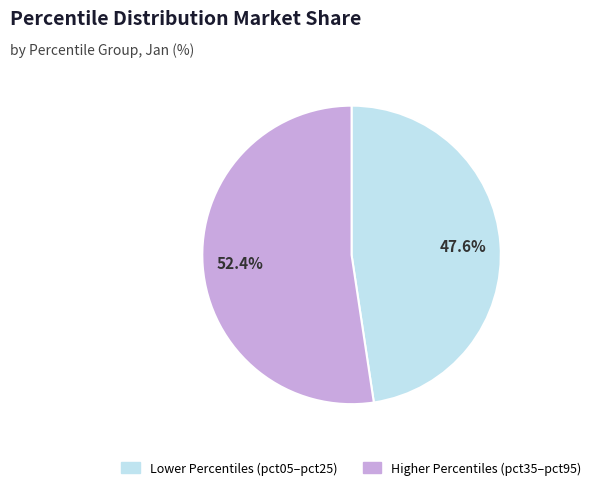

Is there any slice that represents more than half of the pie?

Yes